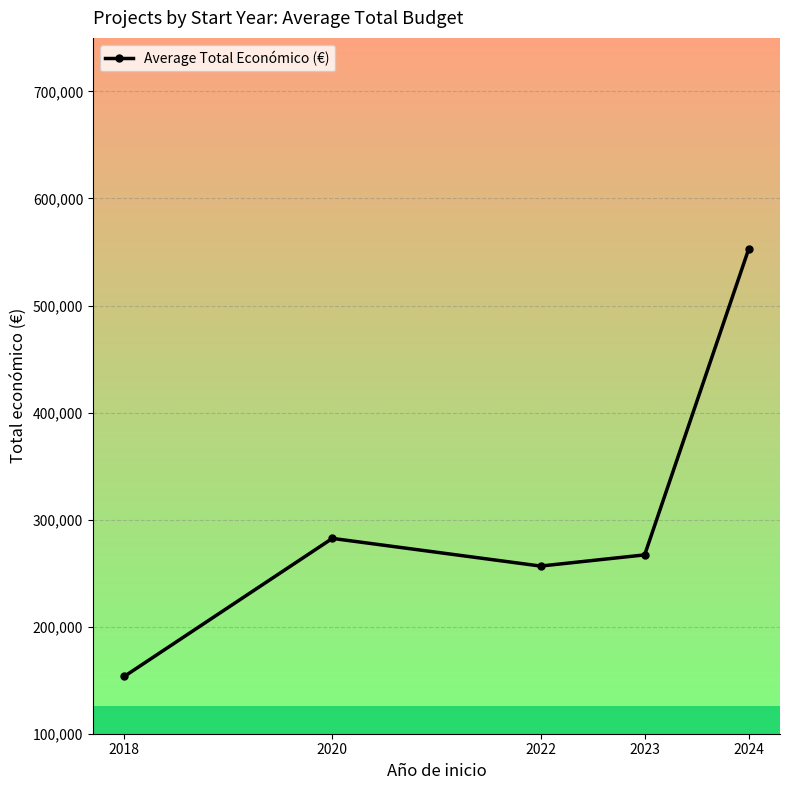

Which category has the highest value across all series?

2024